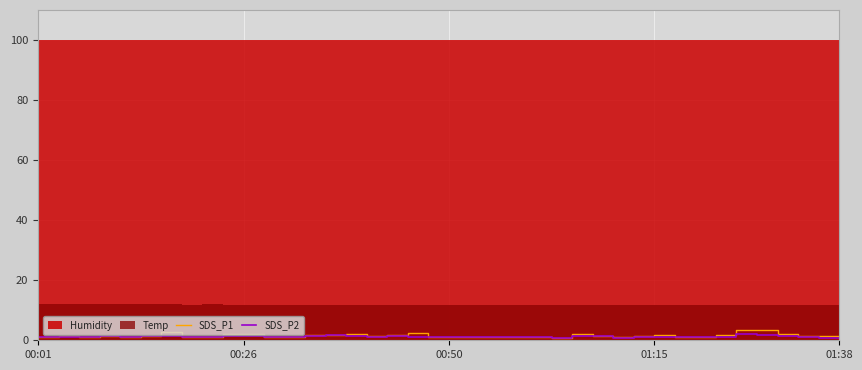

How many interior local valleys does the SDS_P2 series have?

8